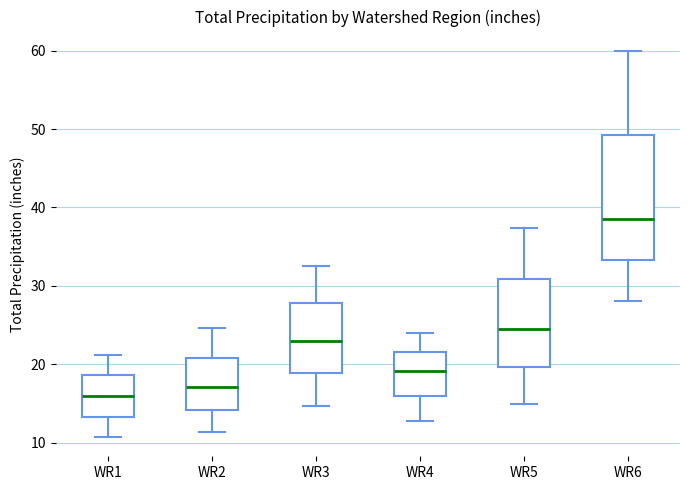

Where is the upper edge of the box for WR3 on the y-axis? The values are not printed on the chart, so give them approximately, as read against the axis.

28